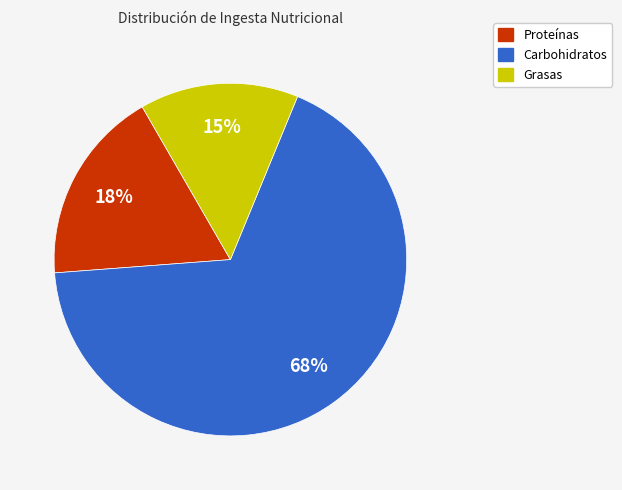

To the nearest percent, what is the combined percentage of Proteínas and Carbohidratos?

85%